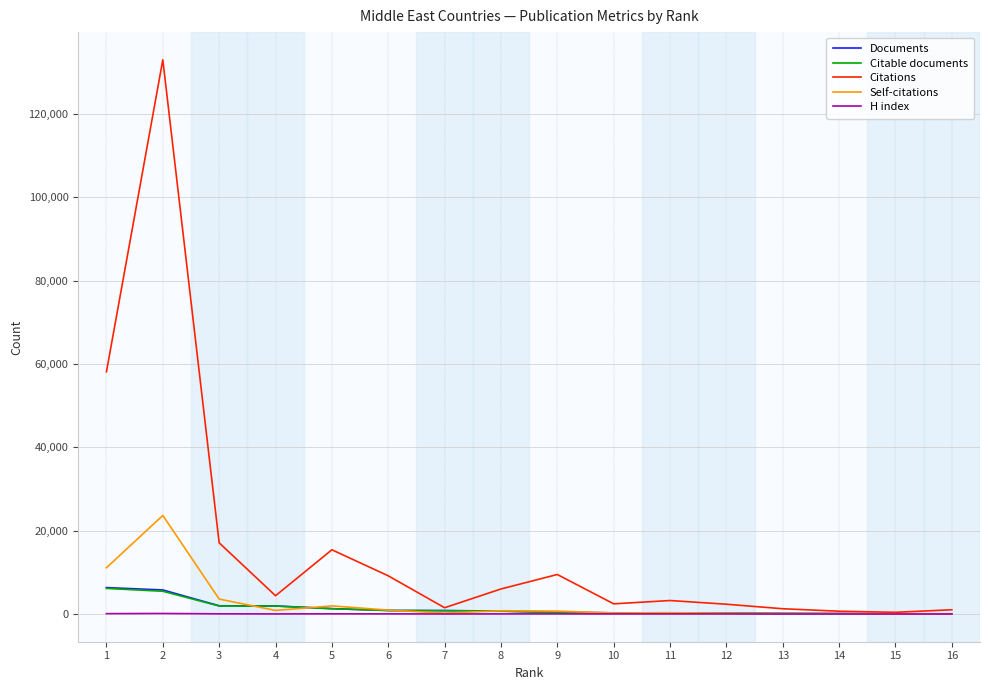

At how many categories does at least one series exceed 54748?

2